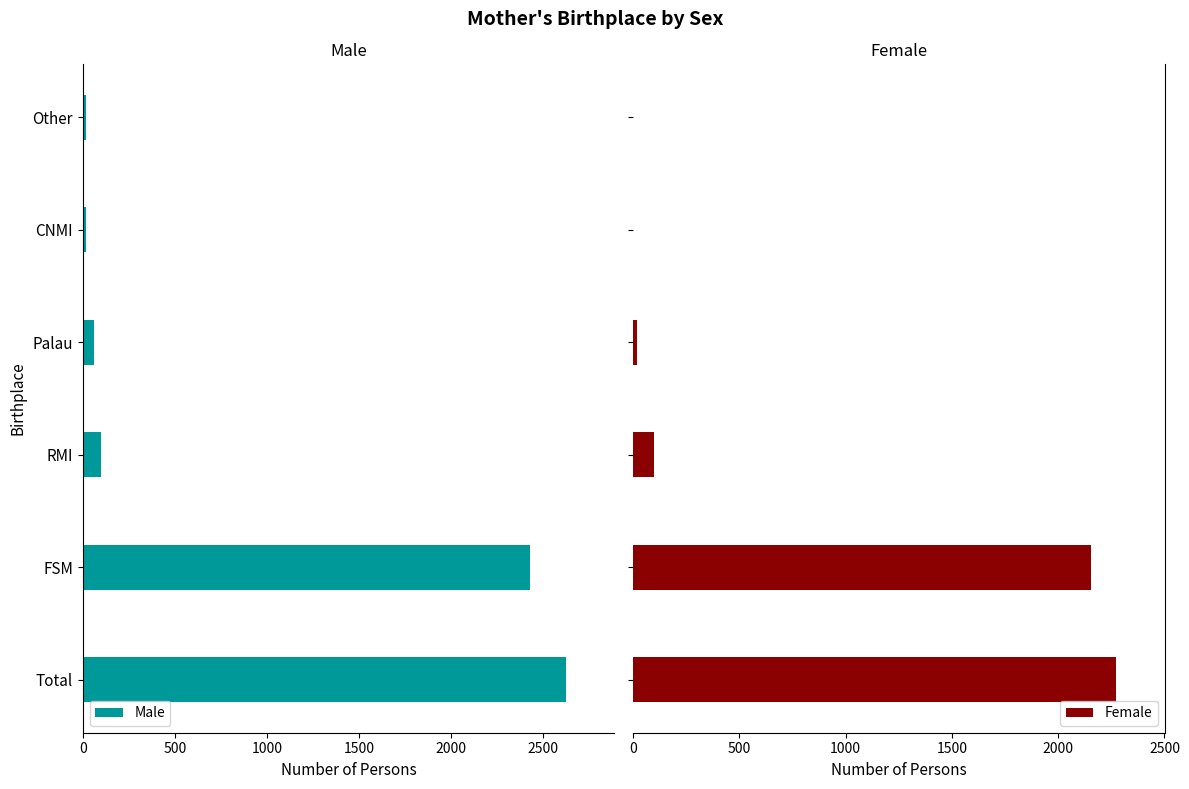

What is the sum of all Female values?

4548